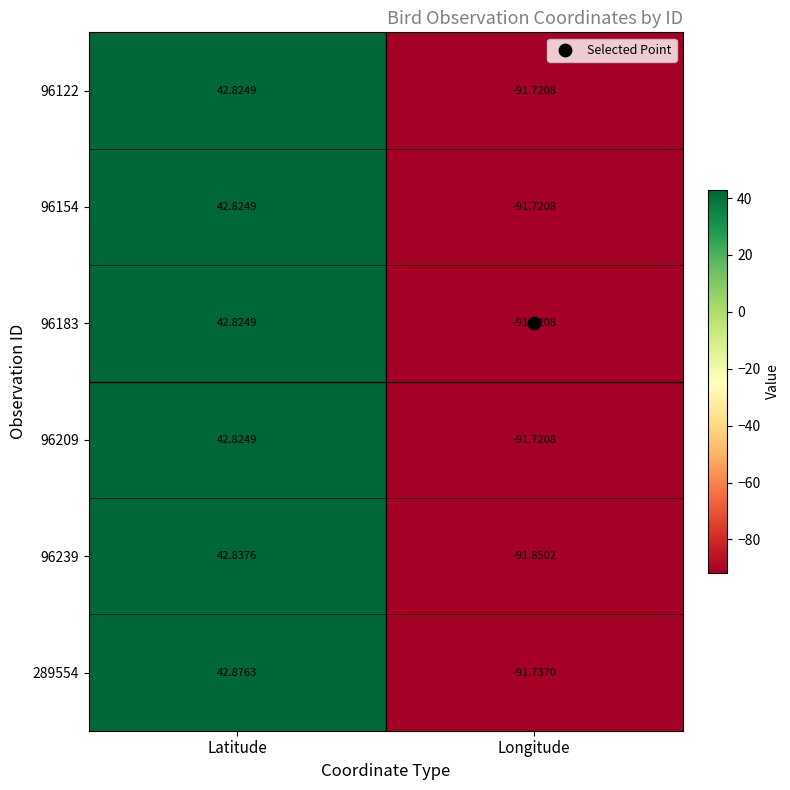

At which category is the sum across all series the highest?

Latitude